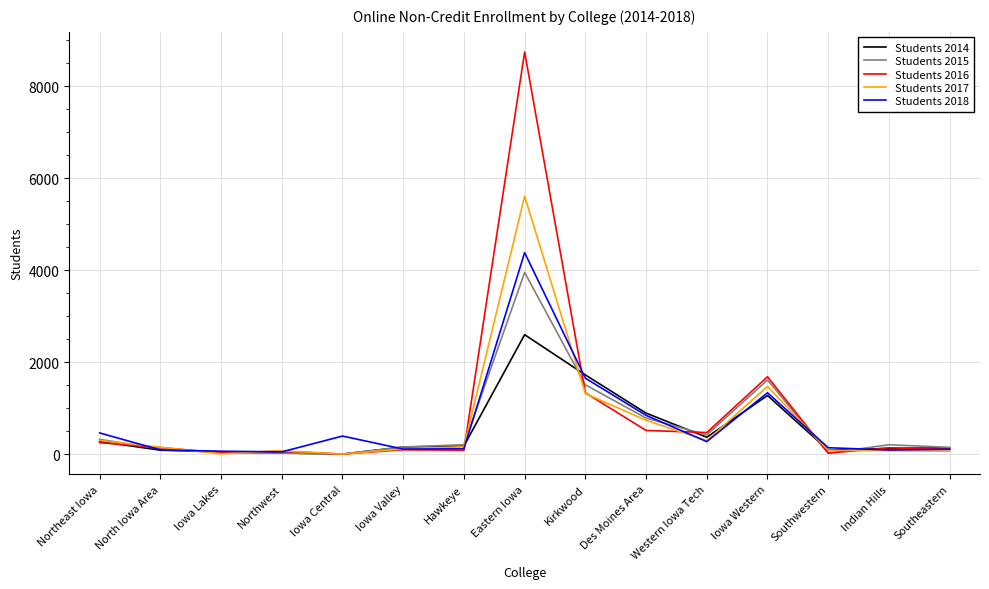

The value of Students 2017 at Eastern Iowa is 5610. True or false?

True